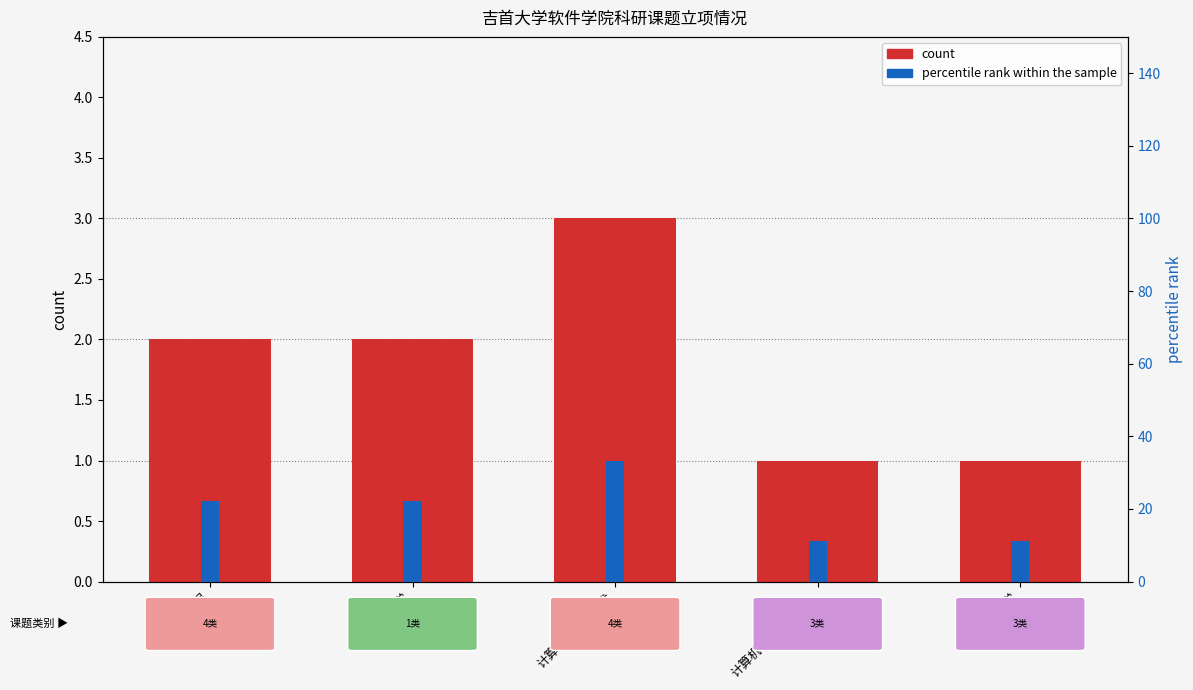

Rank the categories by value from lowest to highest.

计算机（通讯技术）, 物理学, 软件工程, 教育学, 计算机科学与技术